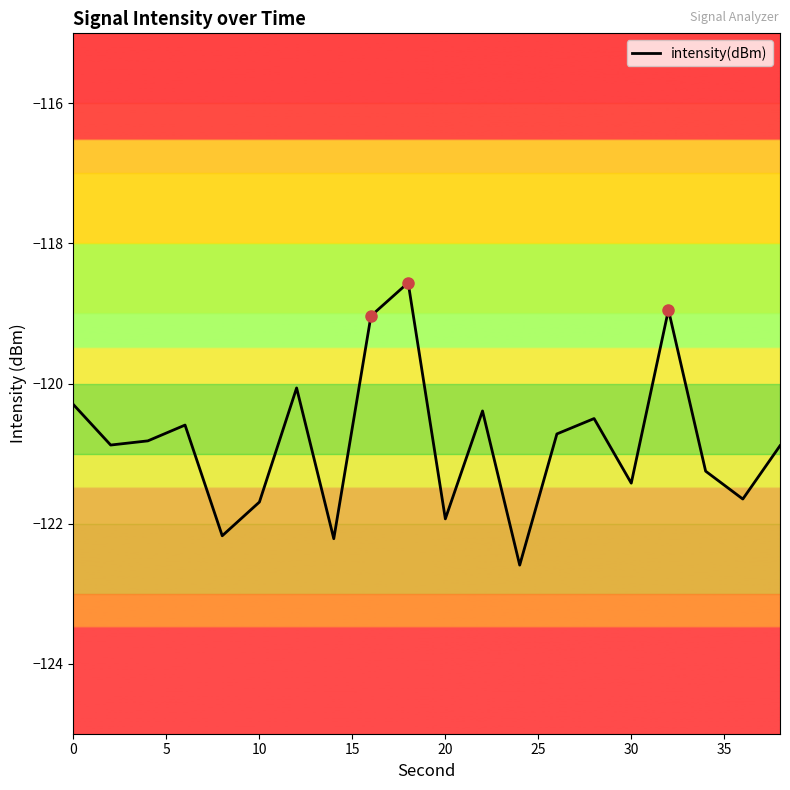

What is the average value?

-120.8